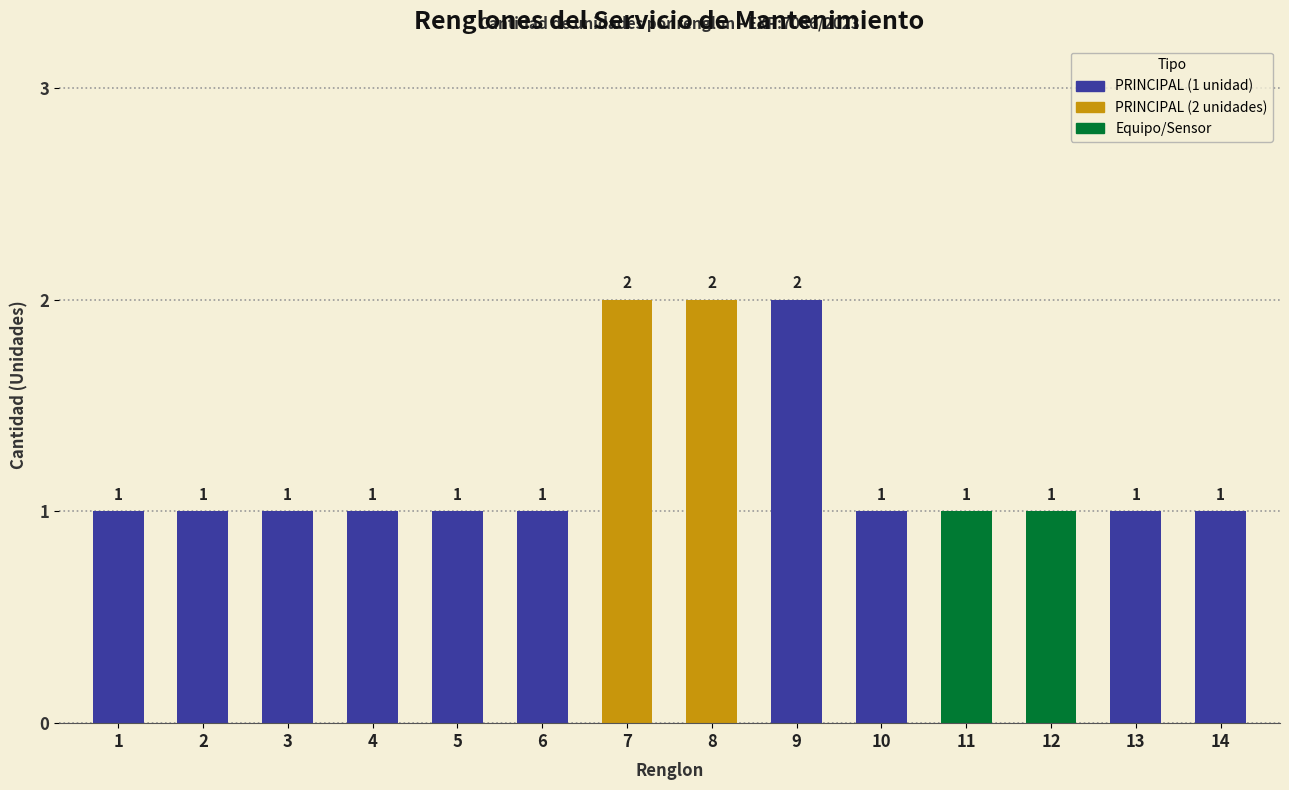

What is the difference between the values at 12 and 7?

1